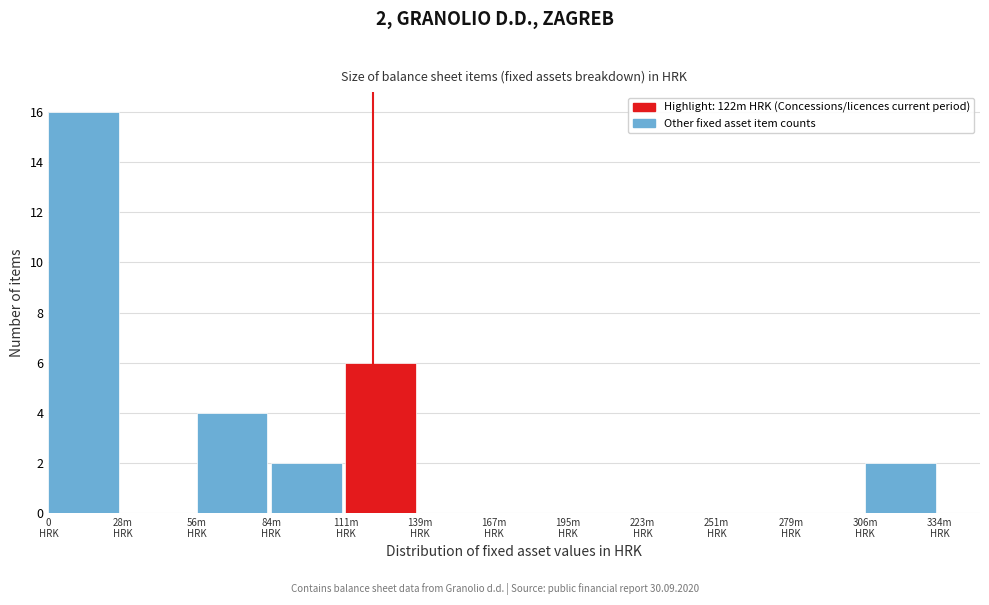

What is the sum of all values?

30